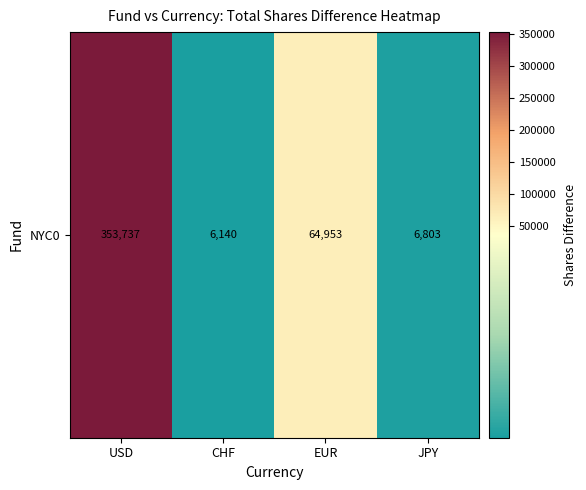

Which label corresponds to the smallest value in the chart?

CHF